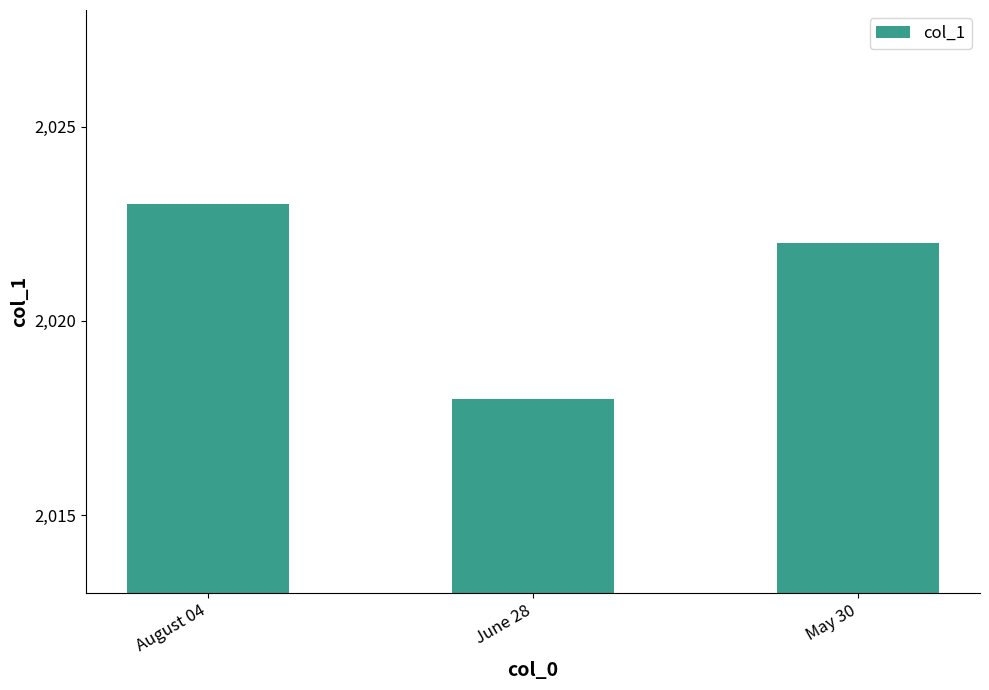

How many data points does each series have?

3